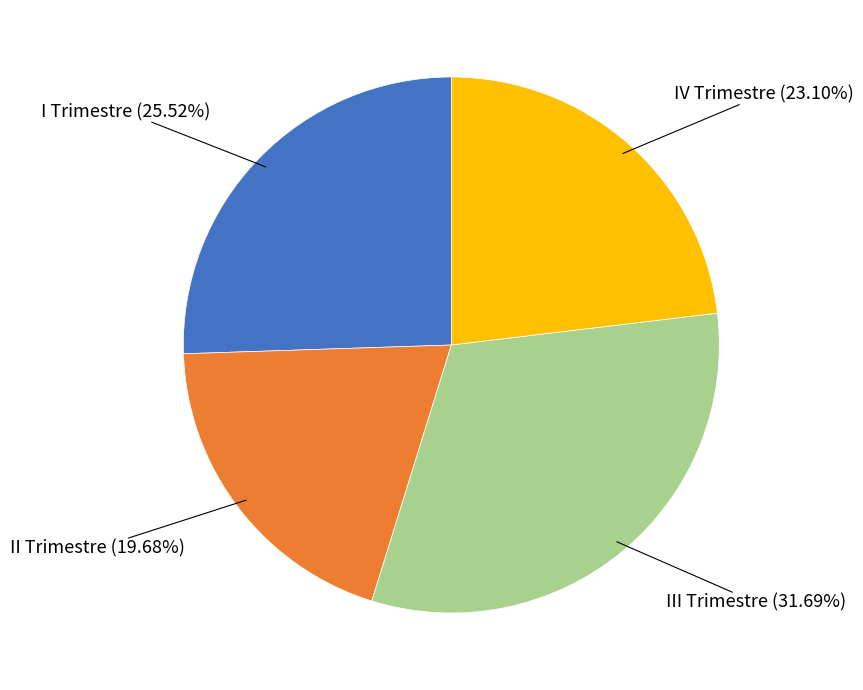

Does any single category account for the majority?

No